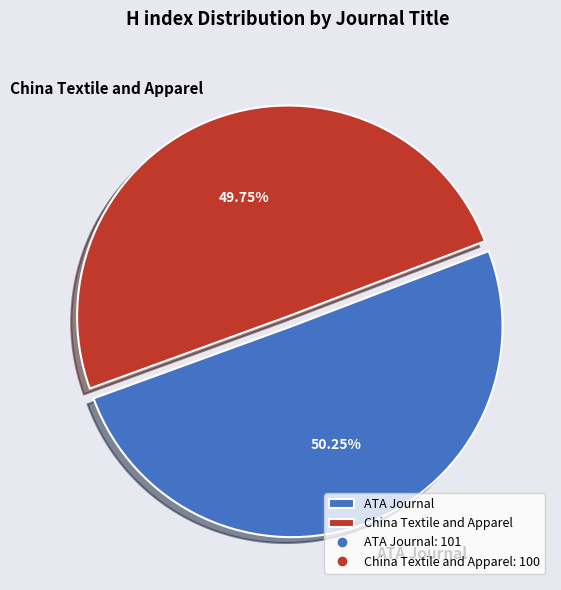

Is the sum of ATA Journal and China Textile and Apparel greater than half?

Yes